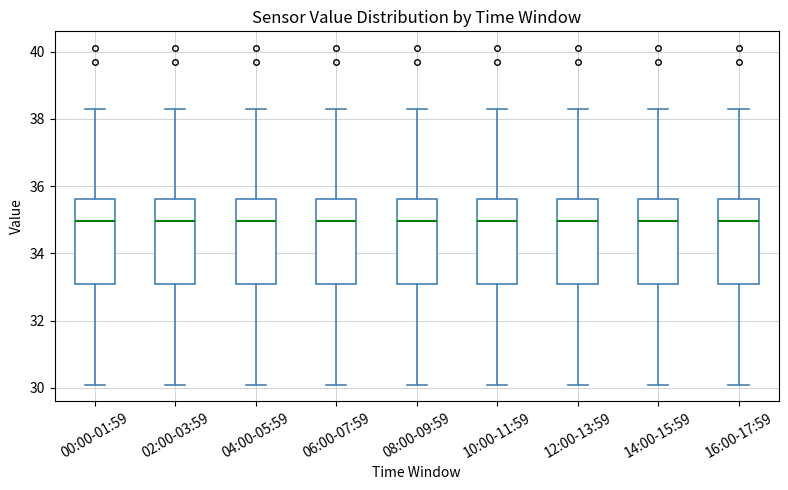

Where is the upper edge of the box for 12:00-13:59 on the y-axis? The values are not printed on the chart, so give them approximately, as read against the axis.

35.6